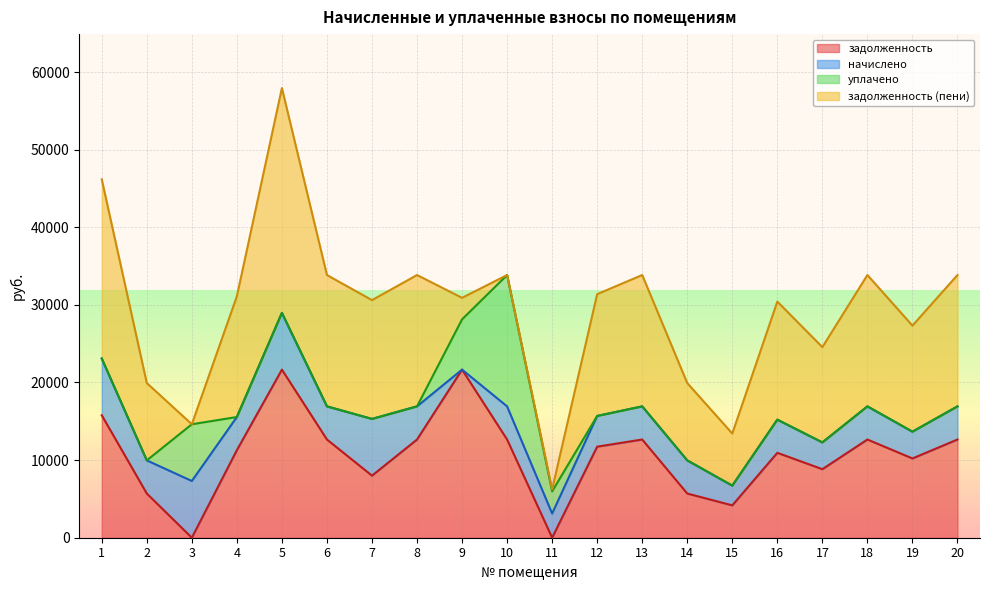

At which category is the sum across all series the highest?

5